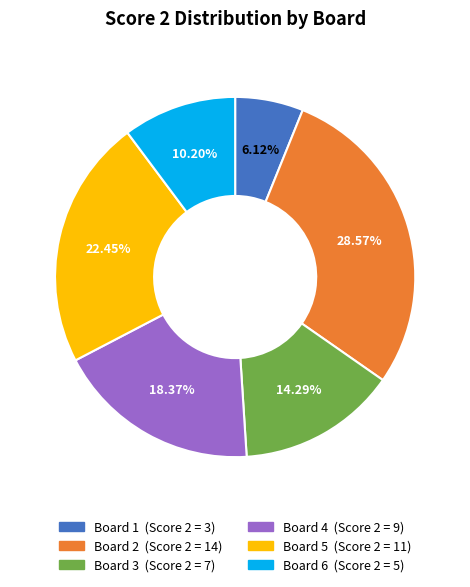

Which slice is the largest?

Board 2